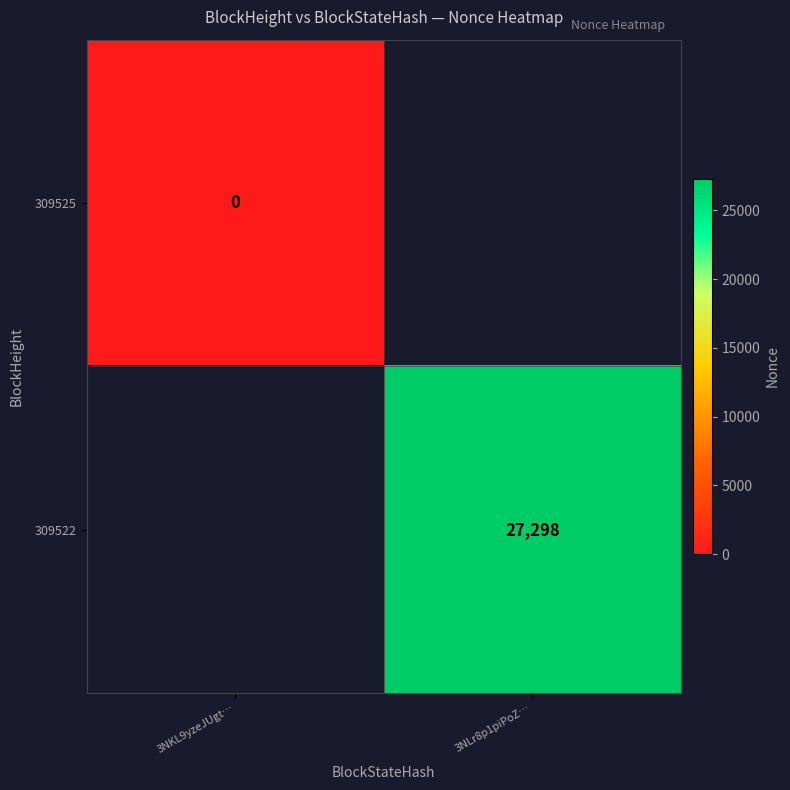

True or false: 309522 has a value of 27298 at 3NLr8p1piPoZ….

True